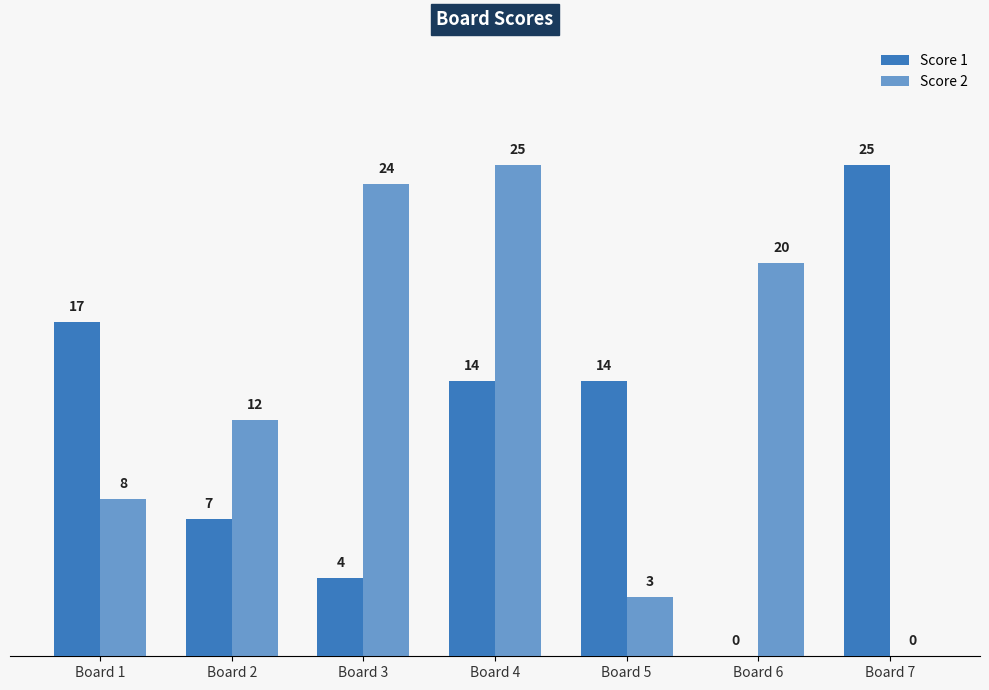

What is the value of the Score 1 bar at the 4th from the left?

14